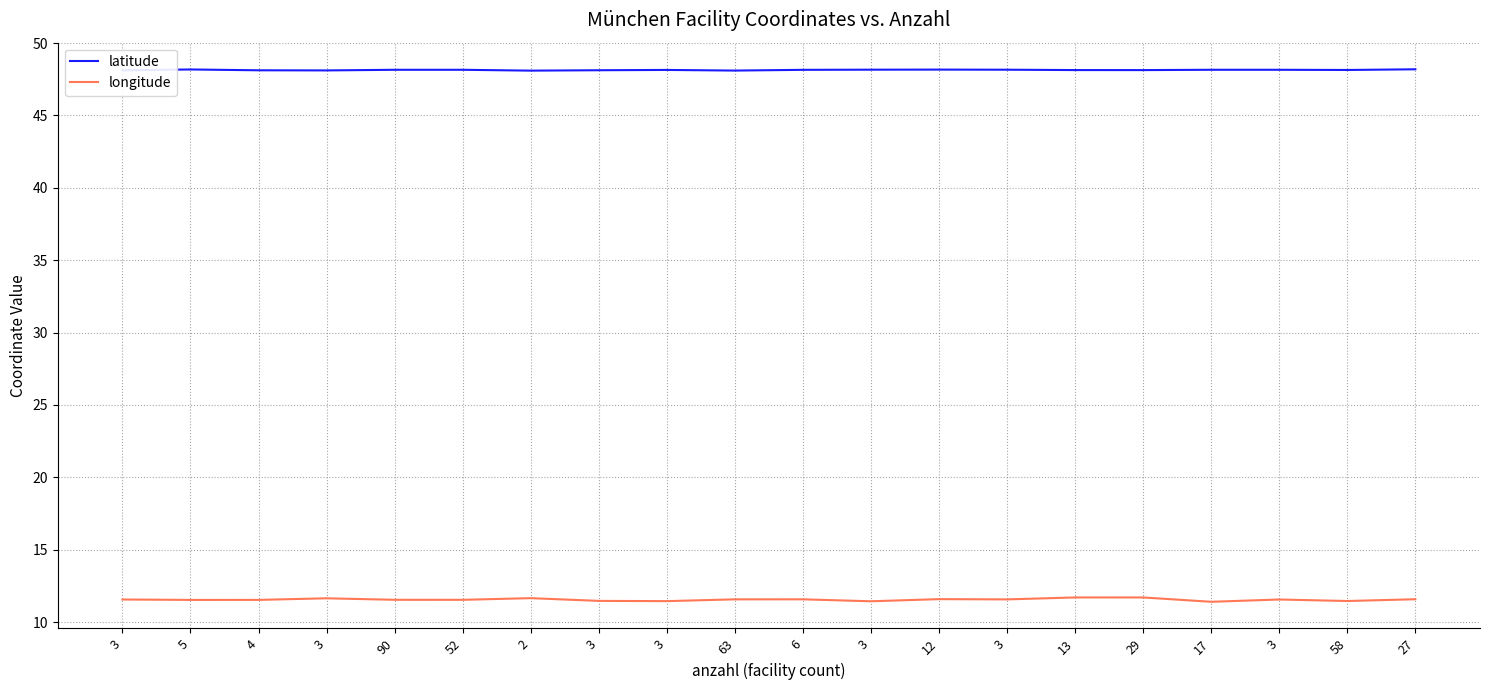

True or false: latitude has more than 0 points higher than both neighbors.

True